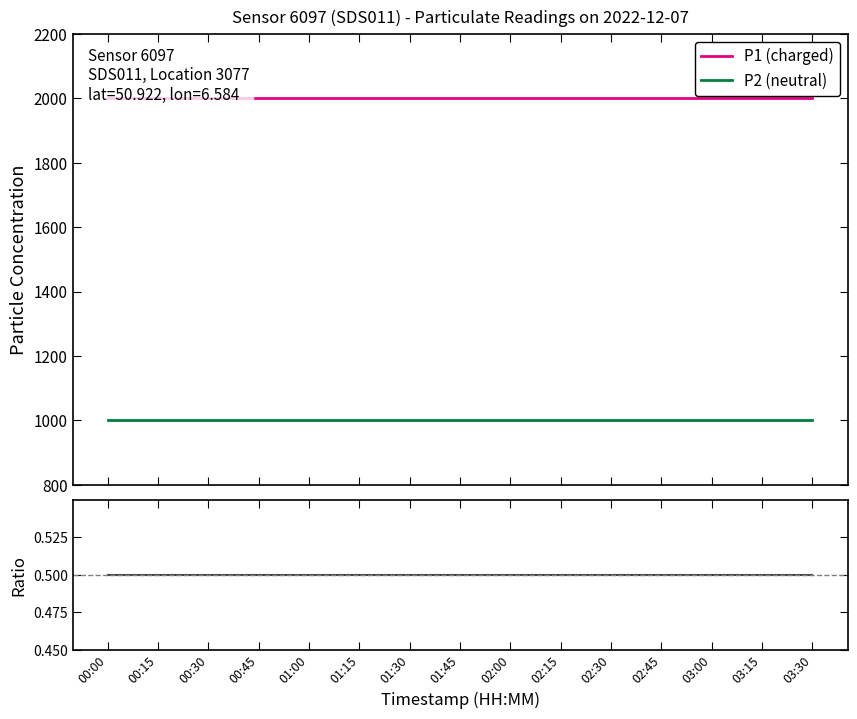

What is the average value of the P1 (charged) series?

1999.9